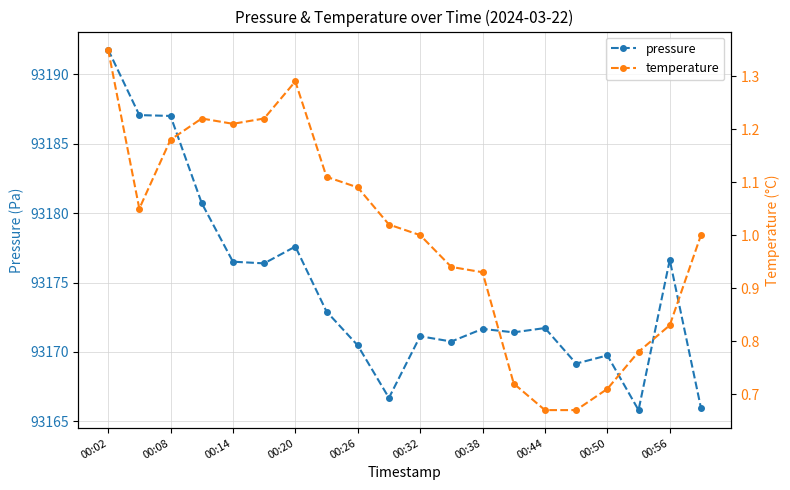

True or false: pressure has more than 2 points higher than both neighbors.

True